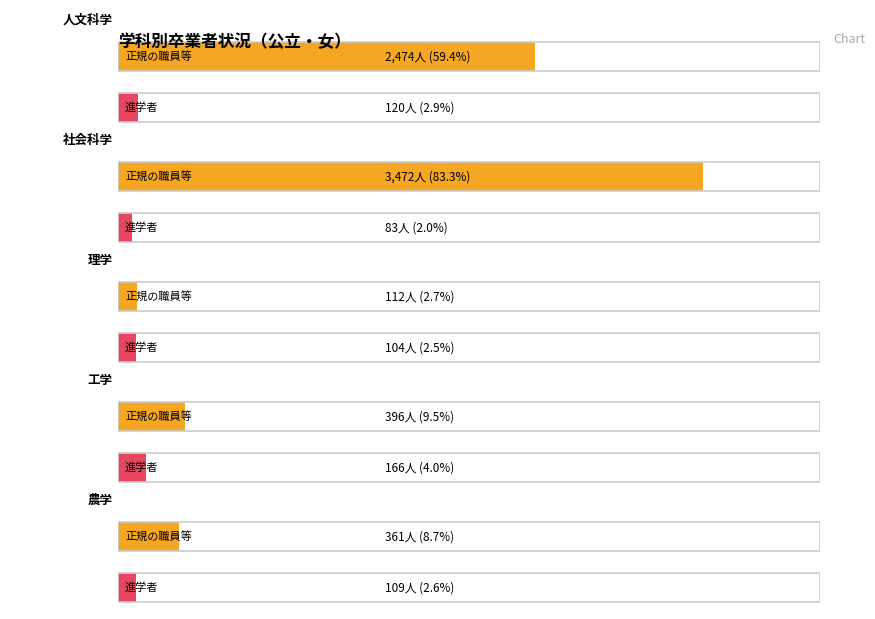

How many data points in 進学者 are less than 109?

2